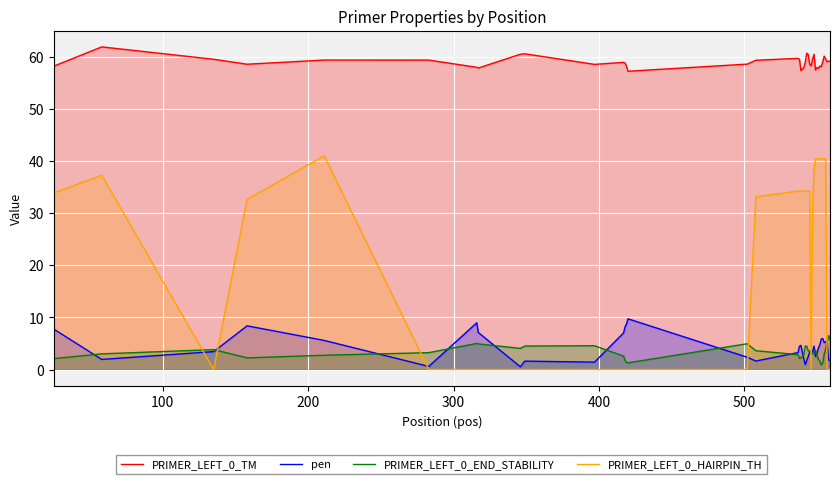

At how many categories does at least one series exceed 5?

40